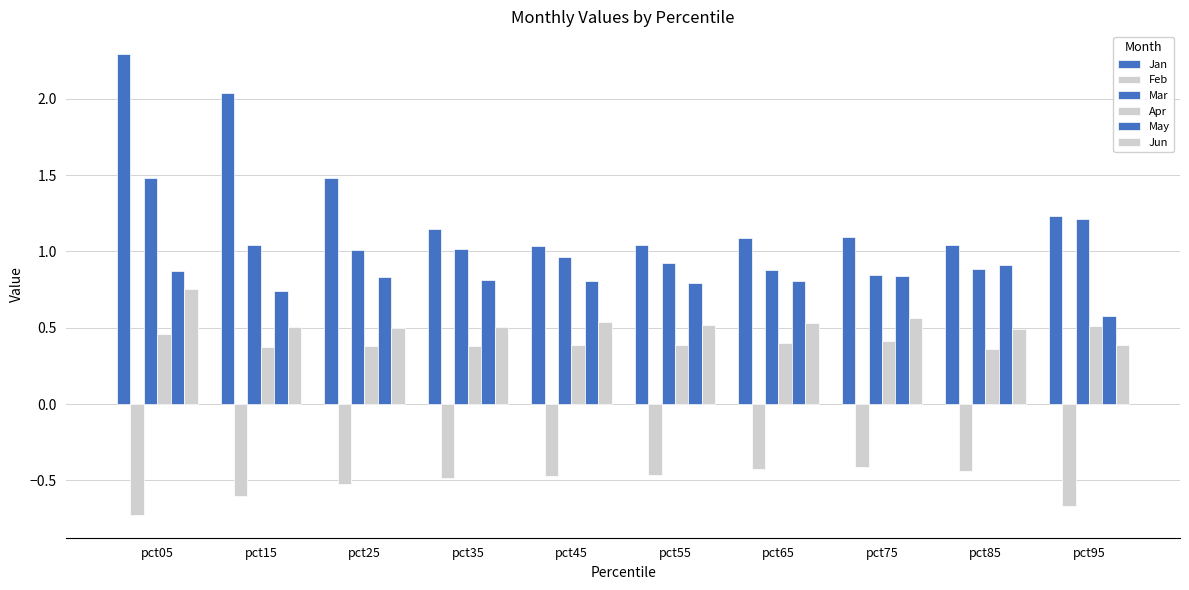

What is the minimum value shown in the chart?

-0.7